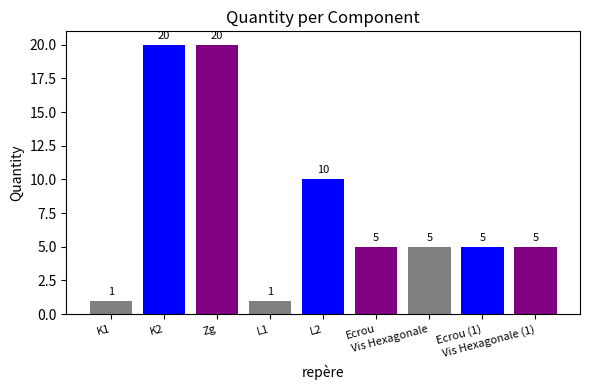

What is the label of the 3rd bar from the left?

Zg